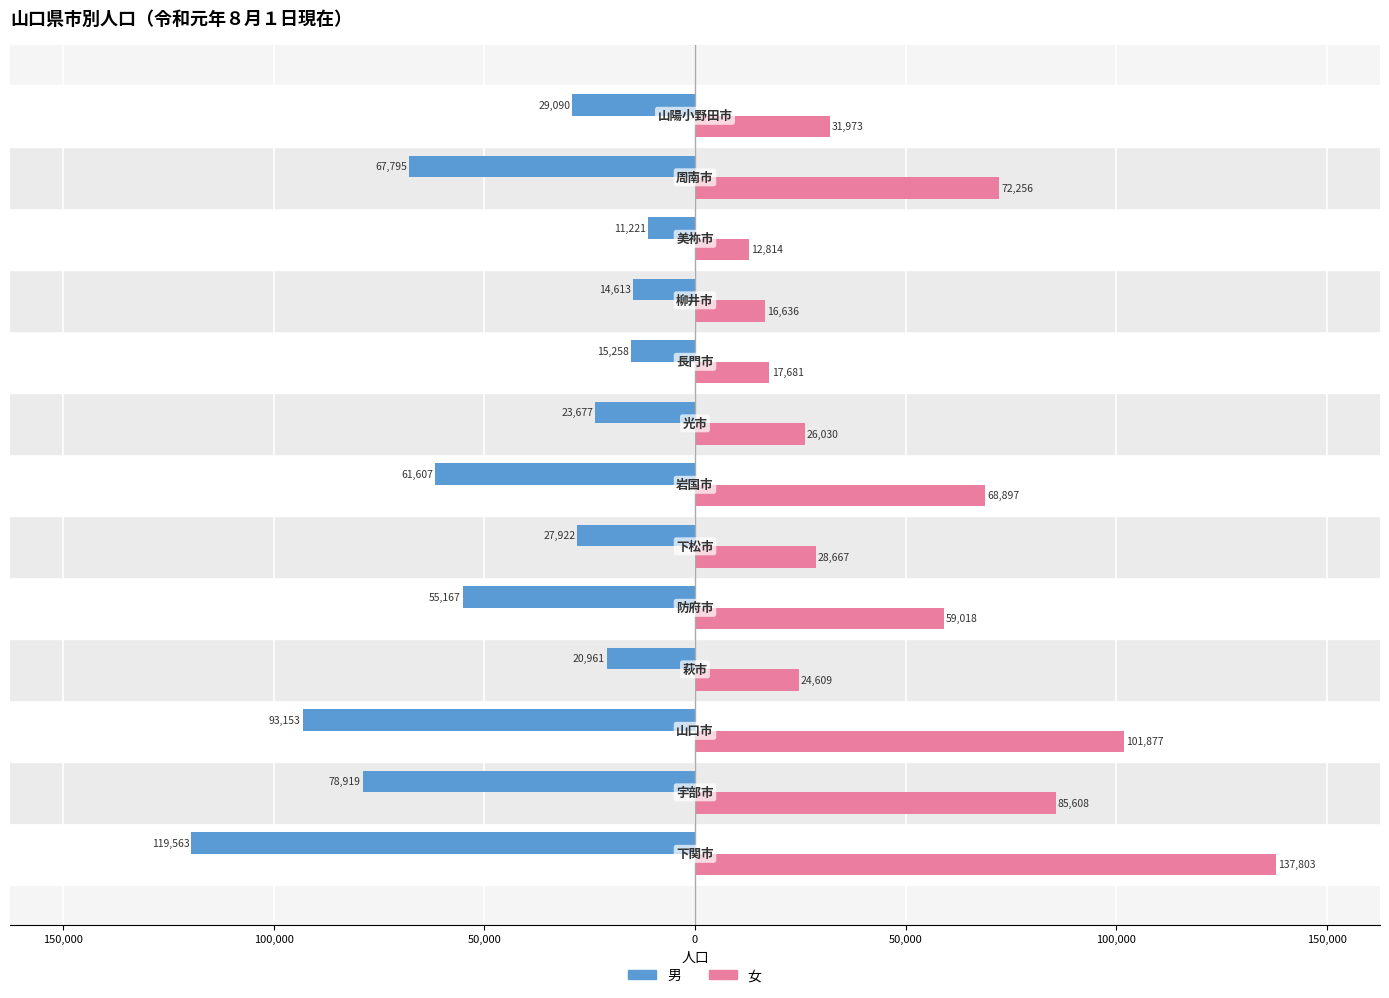

What are all the series names shown in the legend?

男, 女